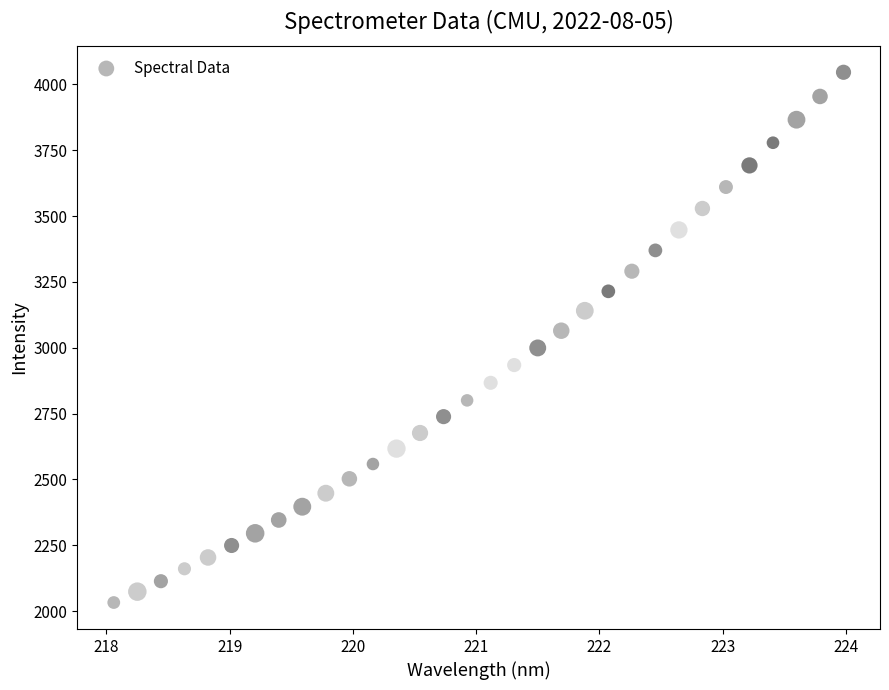

What is the range of Y values (max minus min)?

2013.5